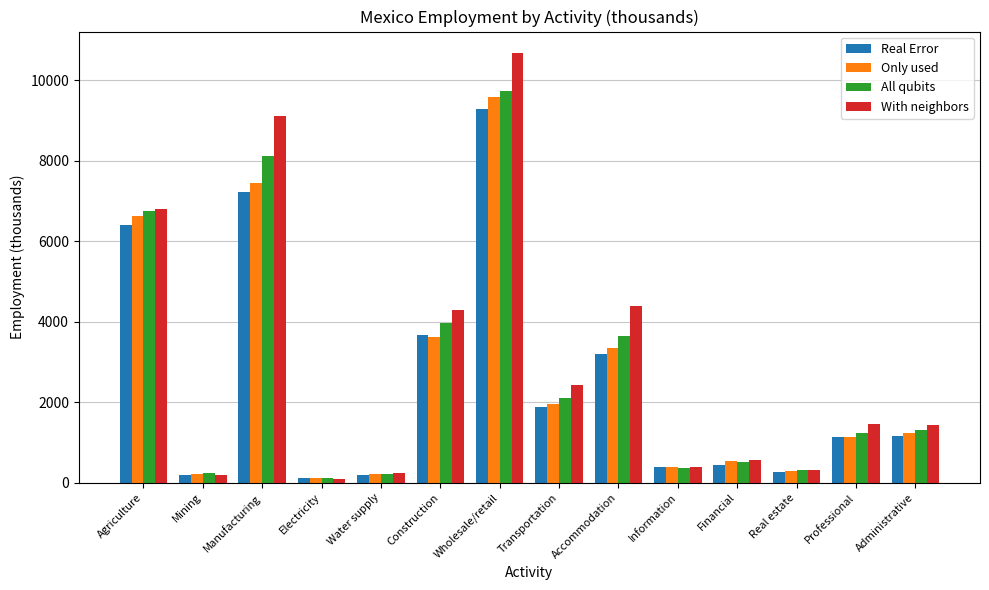

What is the value of the Only used bar at the 1st from the left?

6622.9